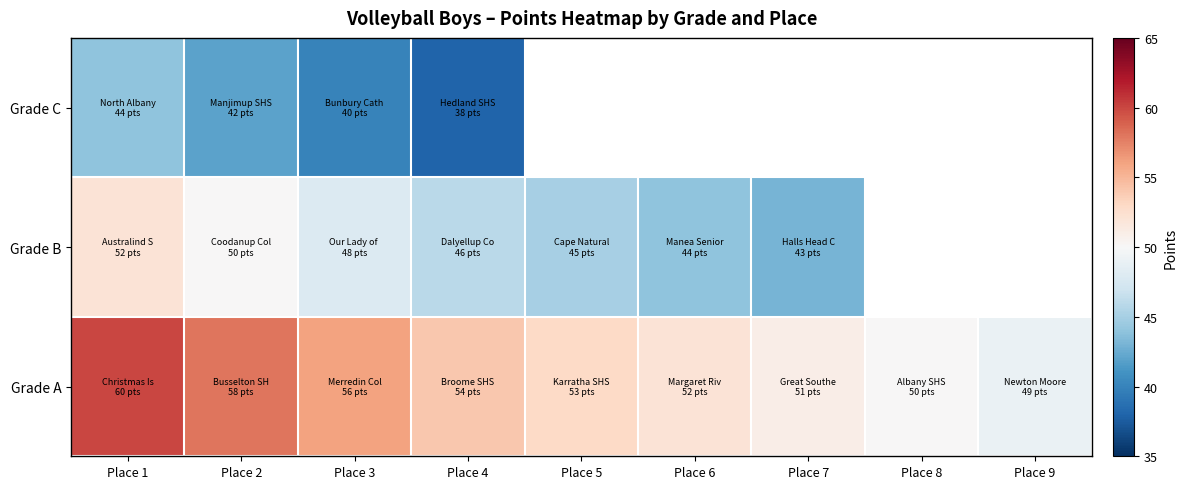

Which has a higher value, Place 7 or Place 9?

Place 7